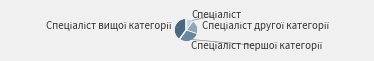

Is there any slice that represents more than half of the pie?

No